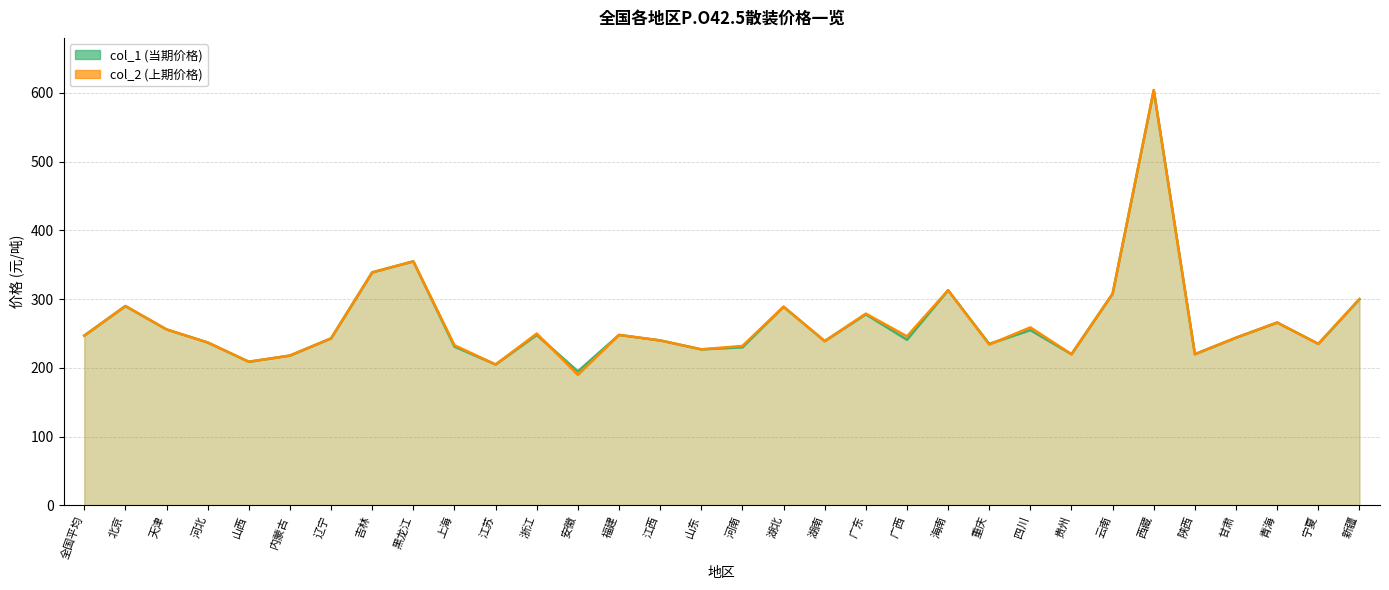

Rank the series by their maximum value, from highest to lowest.

col_1 (当期价格), col_2 (上期价格)